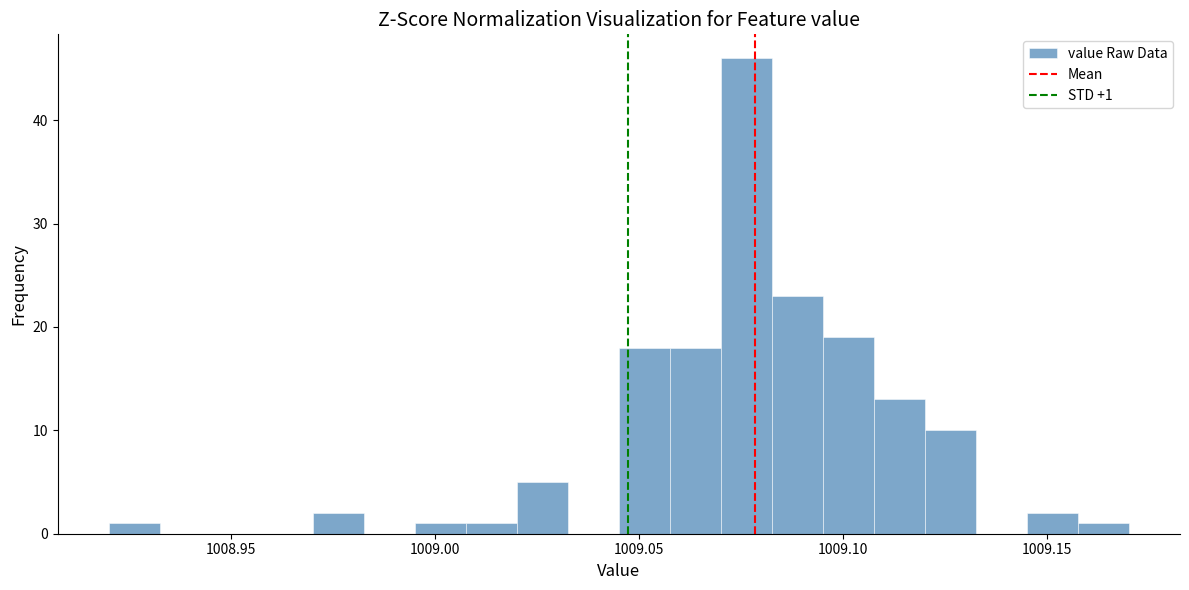

Read against the x-axis, roughly where is the centre of the tallest bar?

1009.075